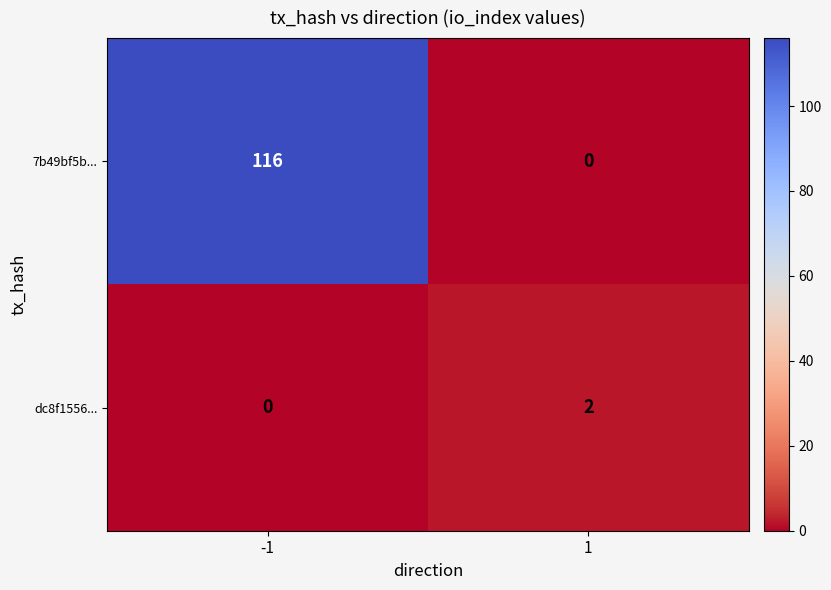

At which category is the sum across all series the highest?

-1